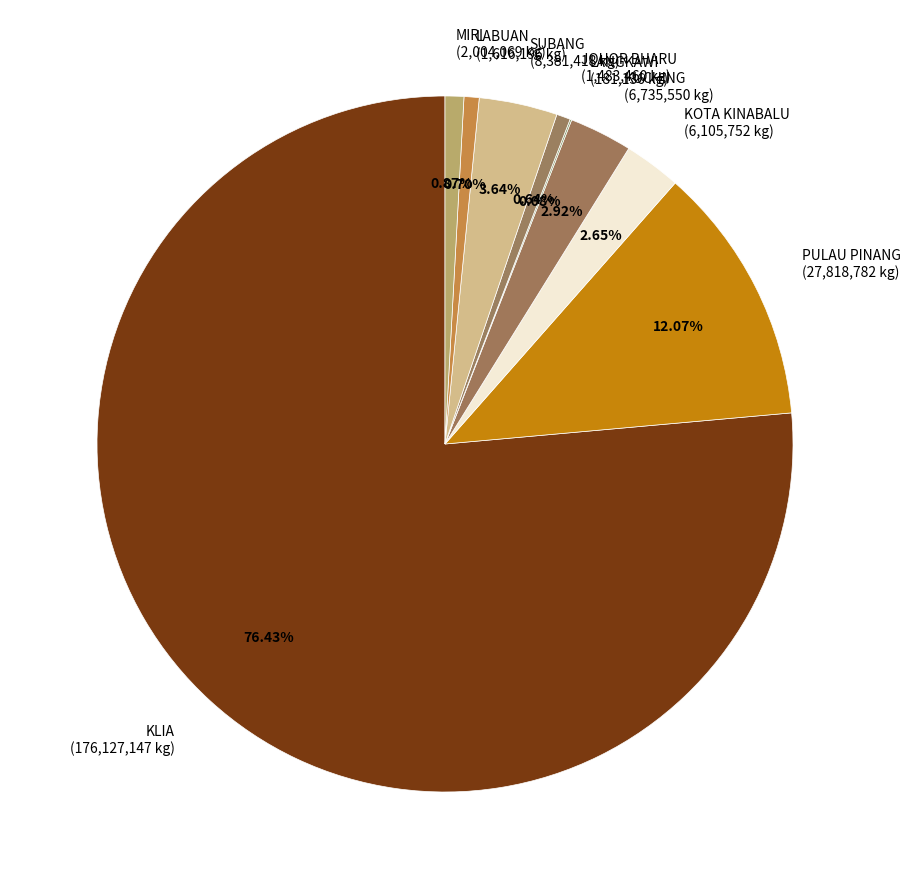

What is the ratio of the value at KLIA (176,127,147 kg) to the value at LABUAN (1,616,196 kg)?

109.0